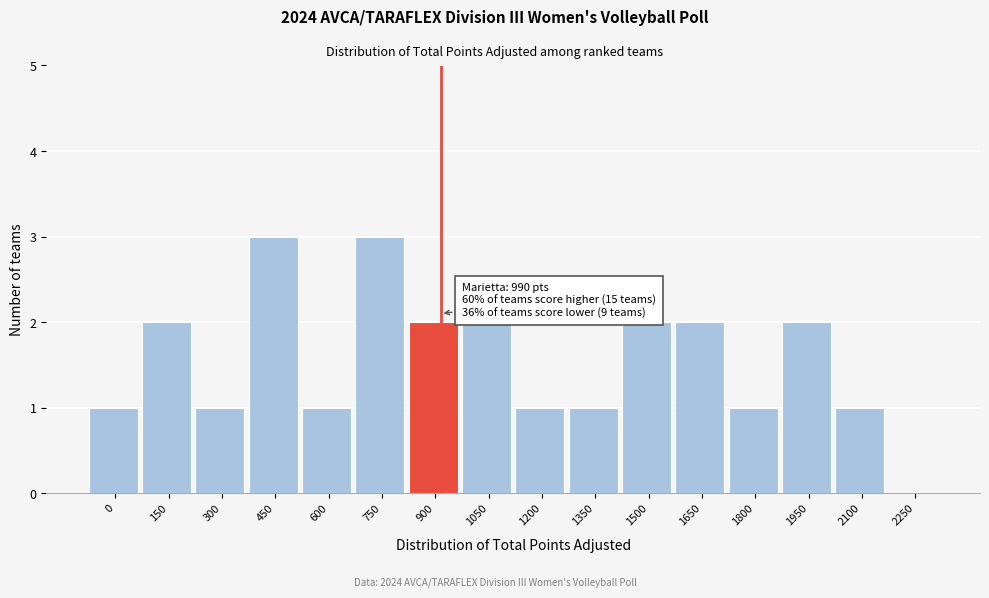

Reading left to right, list all the values displayed in this chart.

0=1	150=2	300=1	450=3	600=1	750=3	900=2	1050=2	1200=1	1350=1	1500=2	1650=2	1800=1	1950=2	2100=1	2250=0